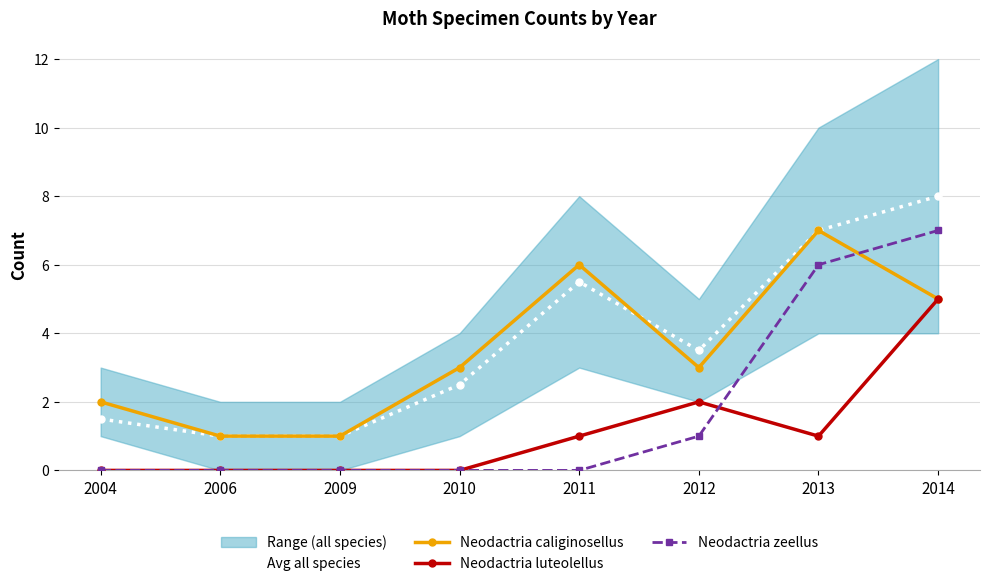

What is the spread (max minus min) of values at 2006?

1.0